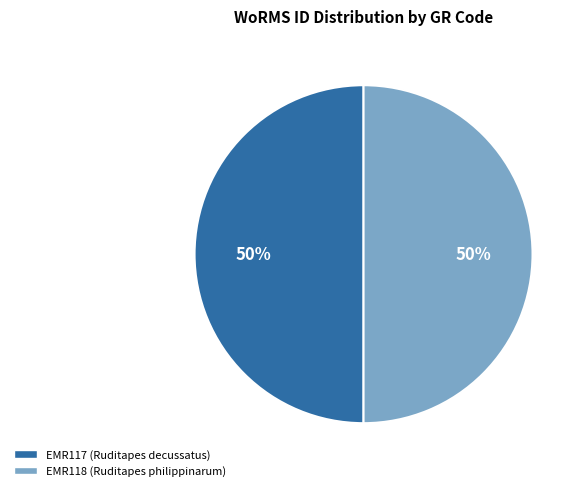

Combined, do EMR118 (Ruditapes philippinarum) and EMR117 (Ruditapes decussatus) account for over 50%?

Yes